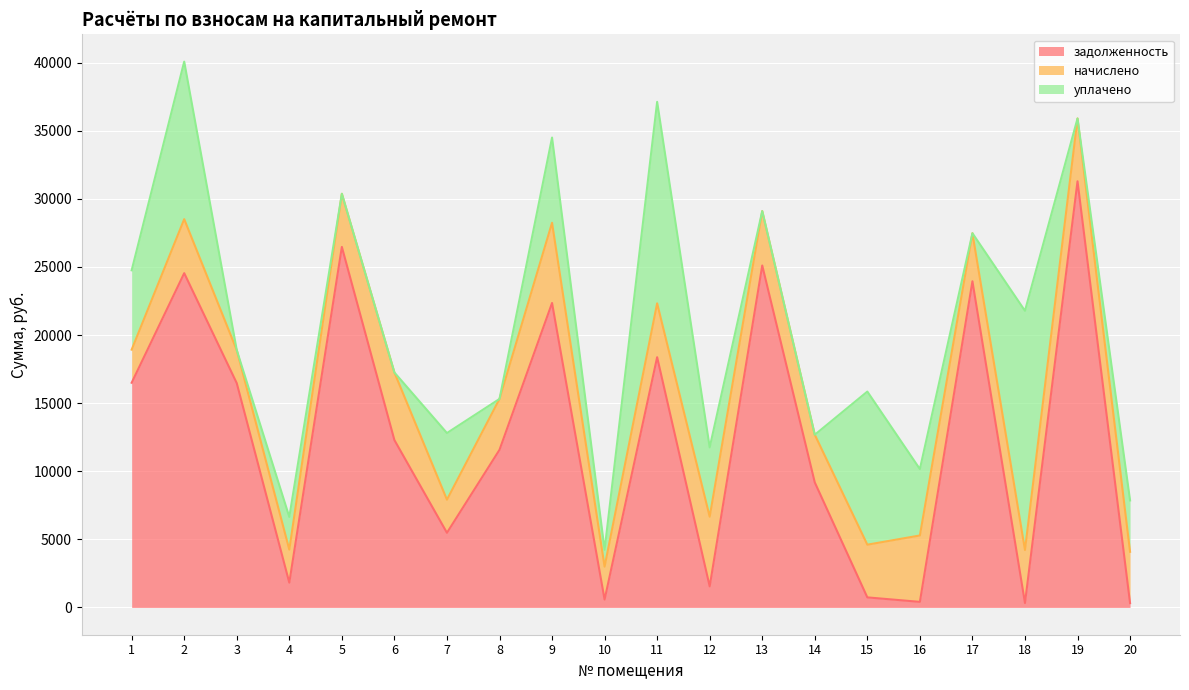

Does the chart display data point markers on the line(s)?

No